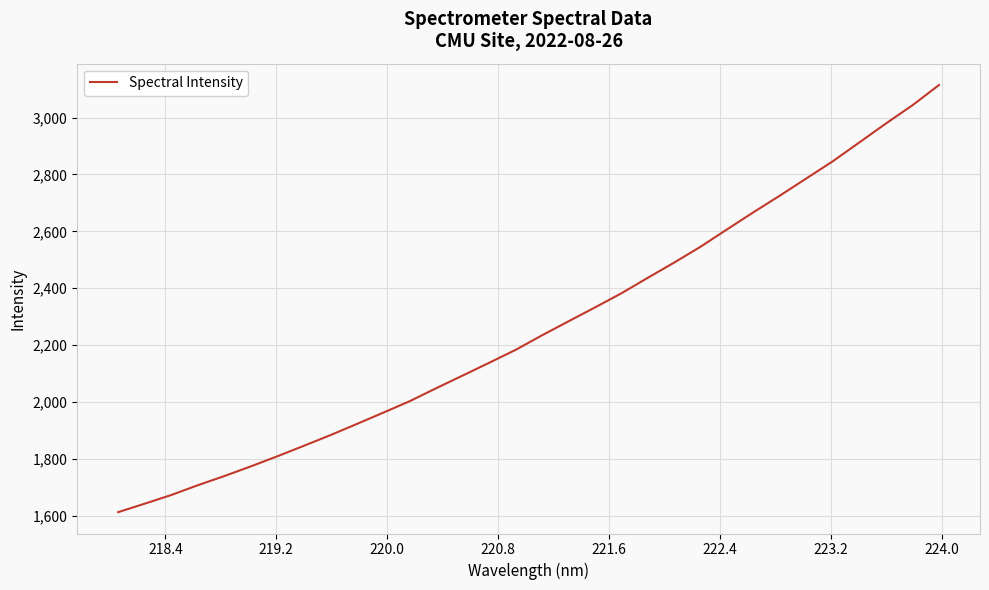

Does the chart have visible grid lines?

Yes